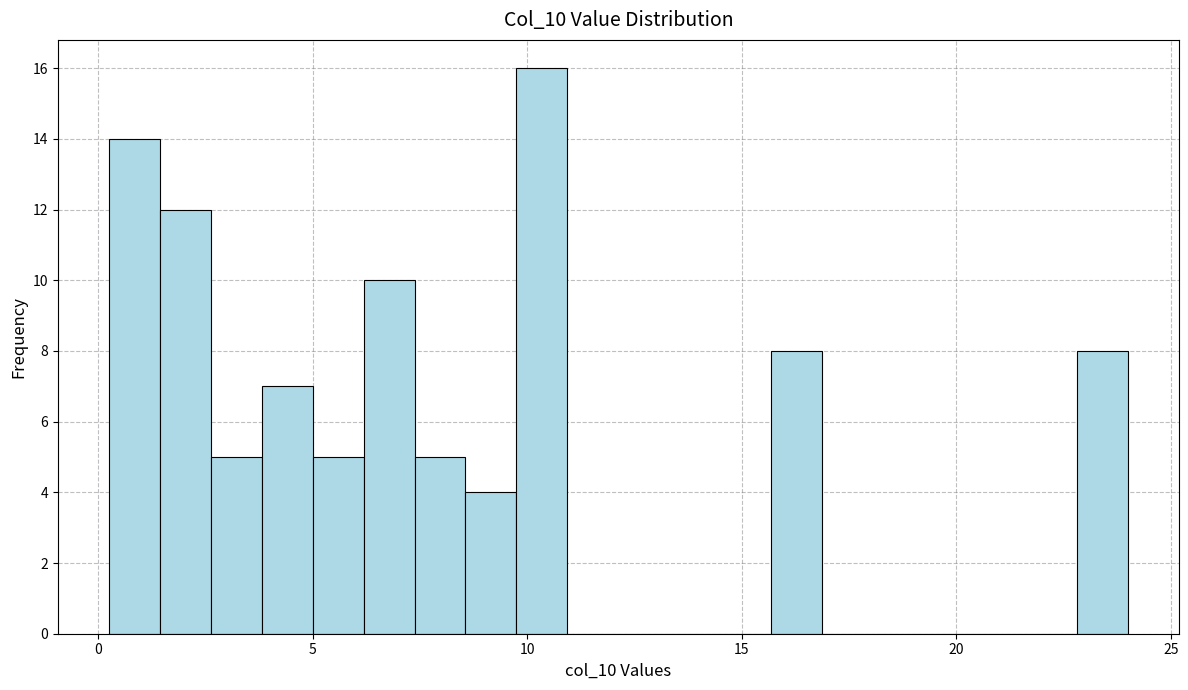

Read against the x-axis, roughly where is the centre of the tallest bar?

10.5